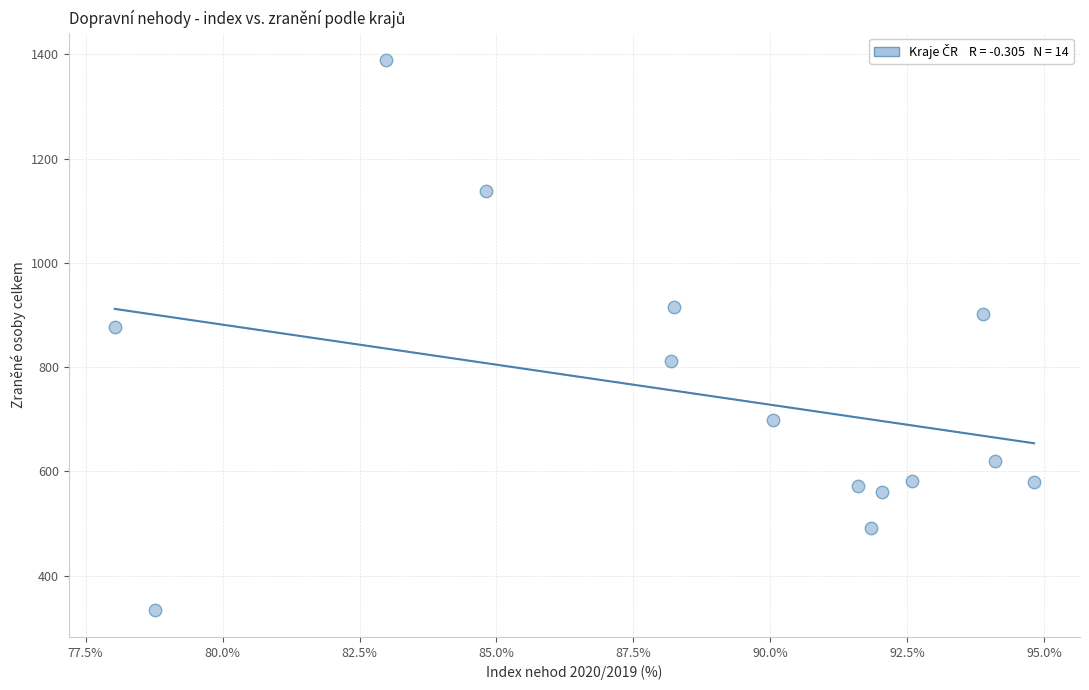

What Y value in the scatter plot is closest to 862?

877